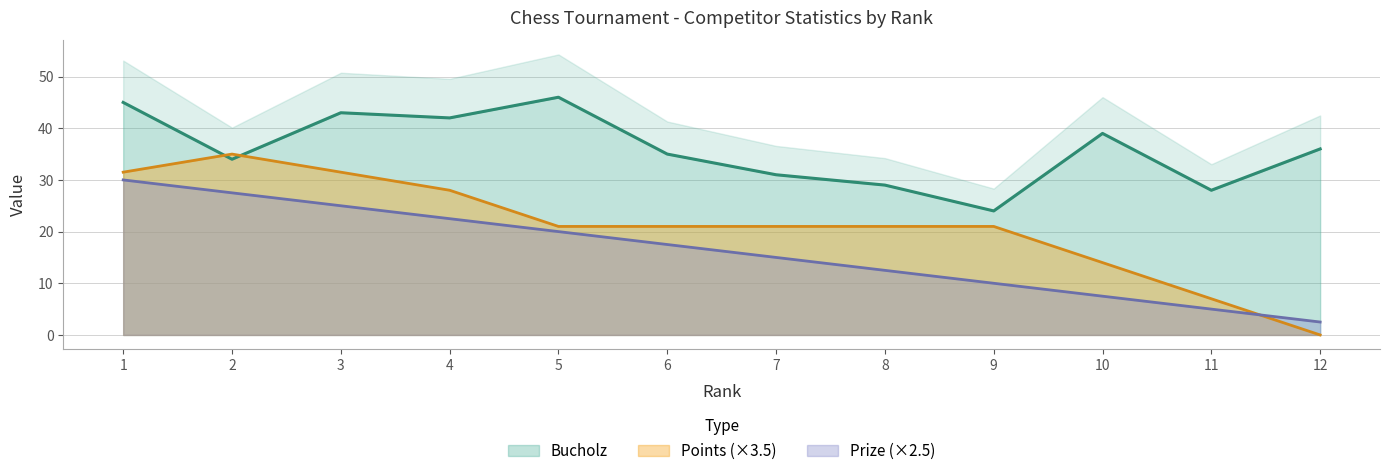

Reading right to left, list all the values displayed in this chart.

Bucholz: 12=36.0	11=28.0	10=39.0	9=24.0	8=29.0	7=31.0	6=35.0	5=46.0	4=42.0	3=43.0	2=34.0	1=45.0
Prize: 12=2.5	11=5.0	10=7.5	9=10.0	8=12.5	7=15.0	6=17.5	5=20.0	4=22.5	3=25.0	2=27.5	1=30.0
Points: 12=0.0	11=7.0	10=14.0	9=21.0	8=21.0	7=21.0	6=21.0	5=21.0	4=28.0	3=31.5	2=35.0	1=31.5